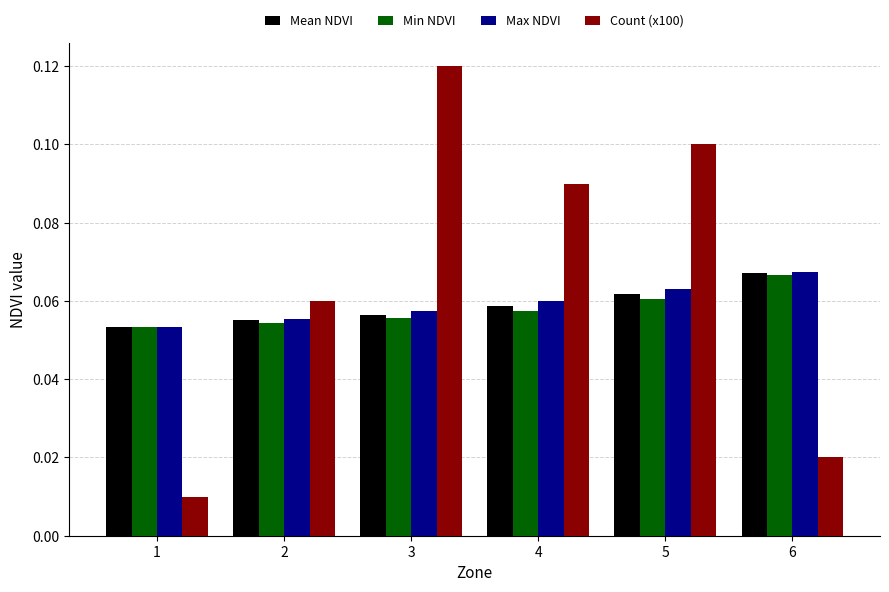

Which series changed the most between 5 and 6?

Count (x100)